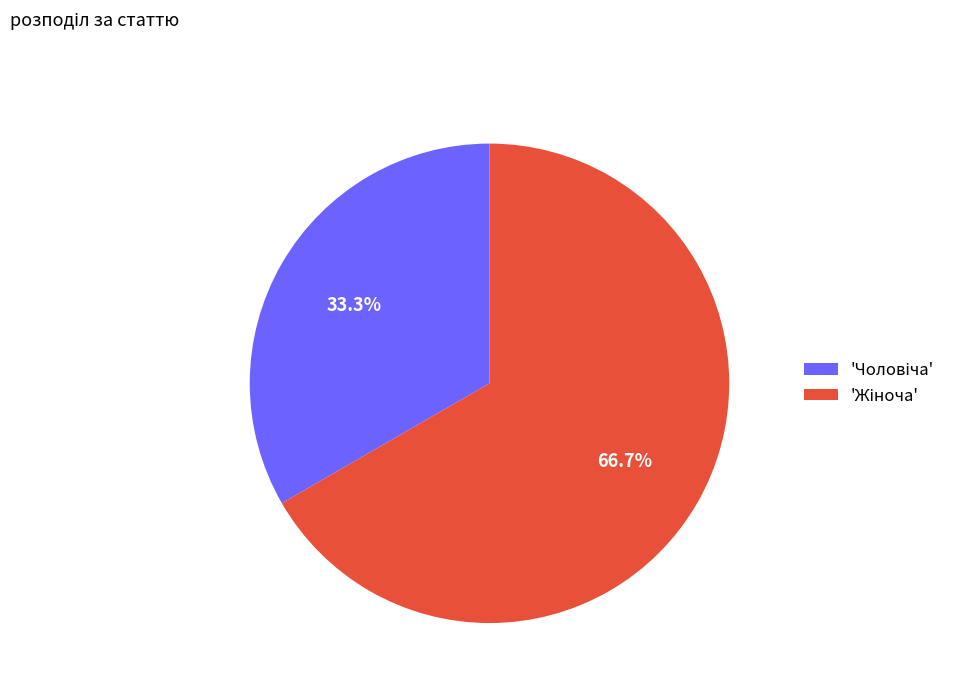

How many segments does this pie chart have?

2